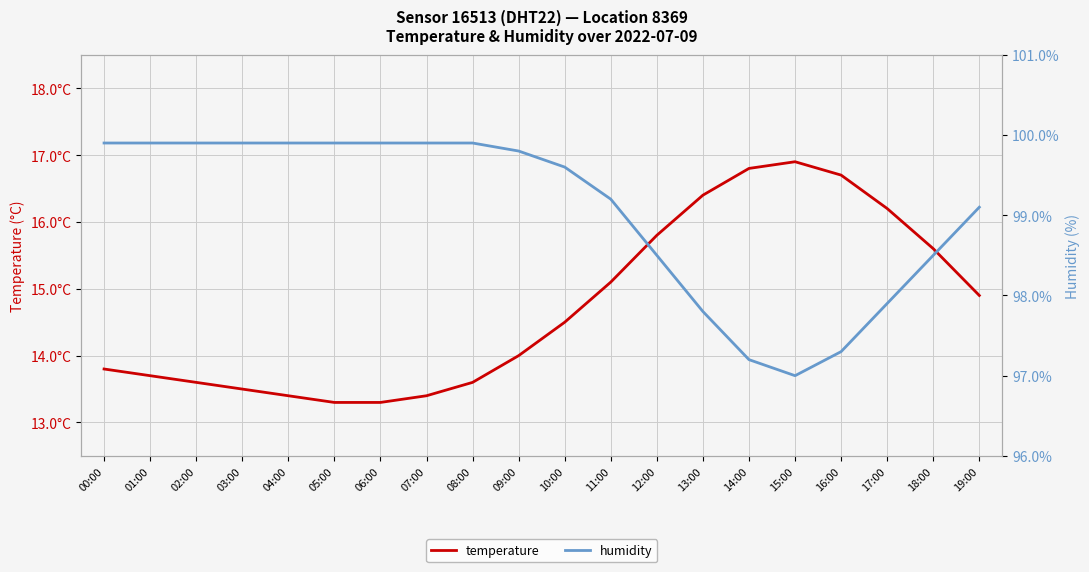

Reading left to right, extract all data points from this chart.

temperature: 13.8	13.7	13.6	13.5	13.4	13.3	13.3	13.4	13.6	14.0	14.5	15.1	15.8	16.4	16.8	16.9	16.7	16.2	15.6	14.9
humidity: 99.9	99.9	99.9	99.9	99.9	99.9	99.9	99.9	99.9	99.8	99.6	99.2	98.5	97.8	97.2	97.0	97.3	97.9	98.5	99.1